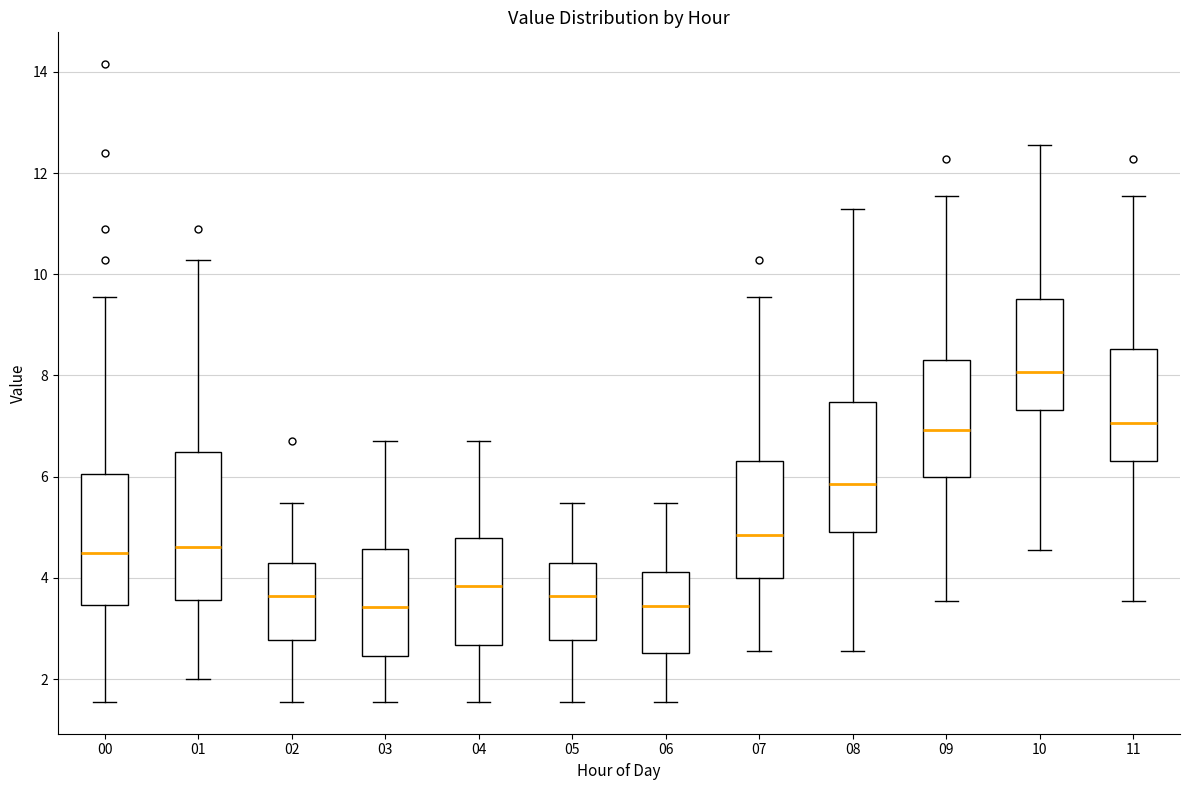

Which box's median line is the highest?

10